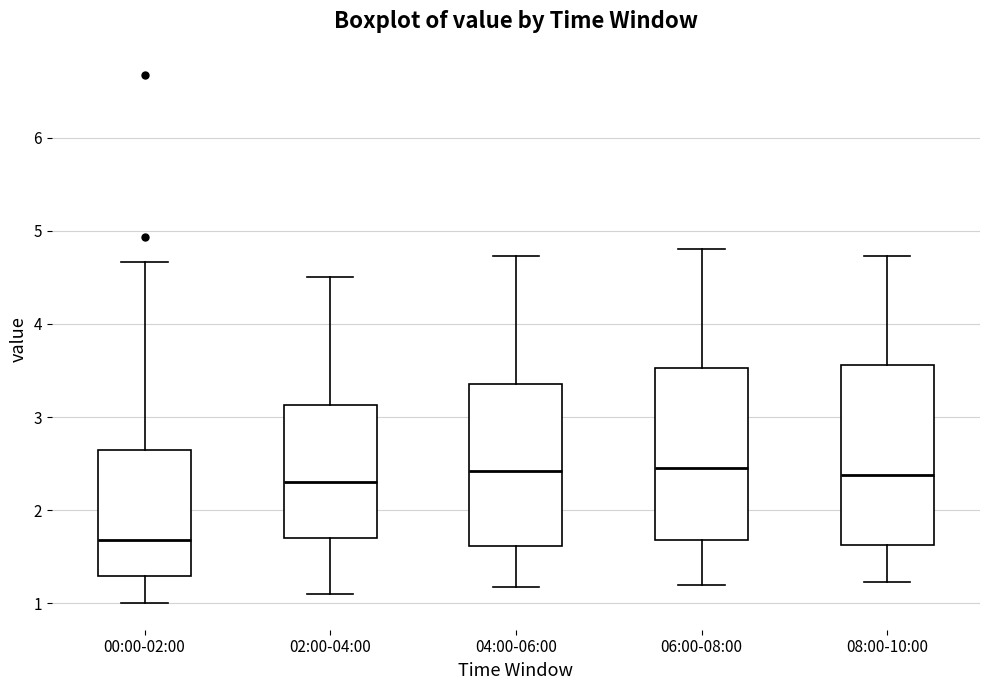

Which box's median line is the lowest?

00:00-02:00